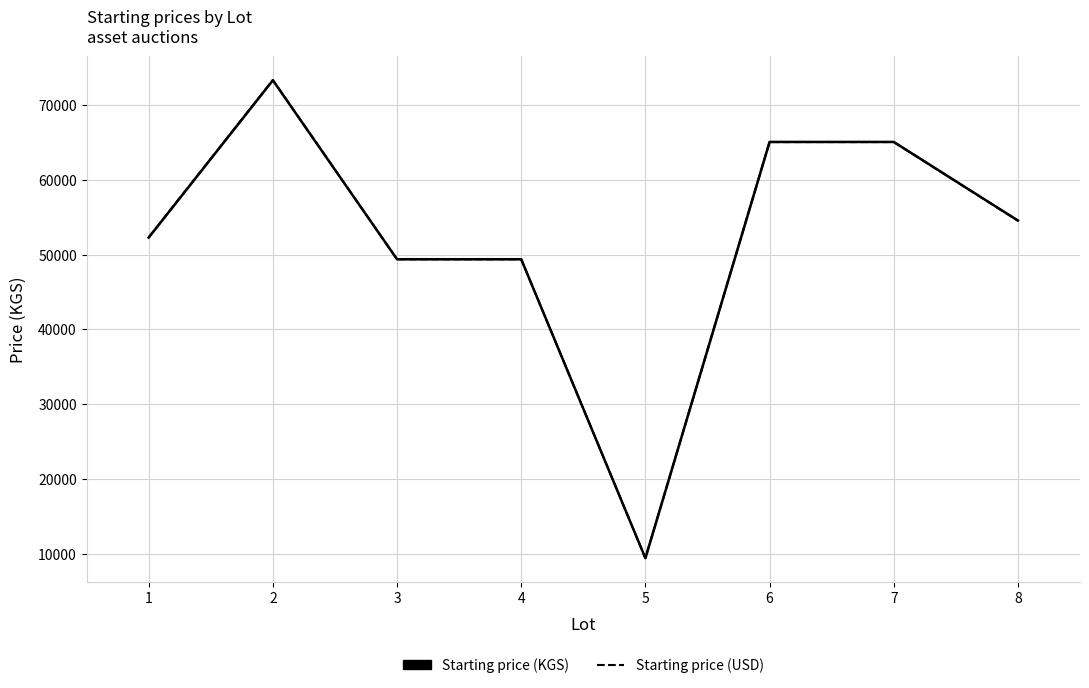

What is the difference between the second highest and minimum values in the Starting price (KGS) series?

55661.0